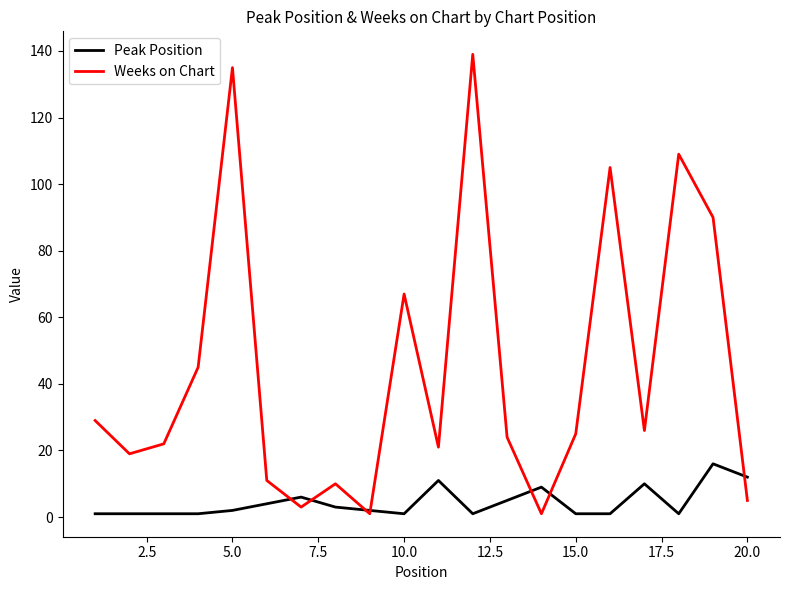

Rank the series by their maximum value, from lowest to highest.

Peak Position, Weeks on Chart